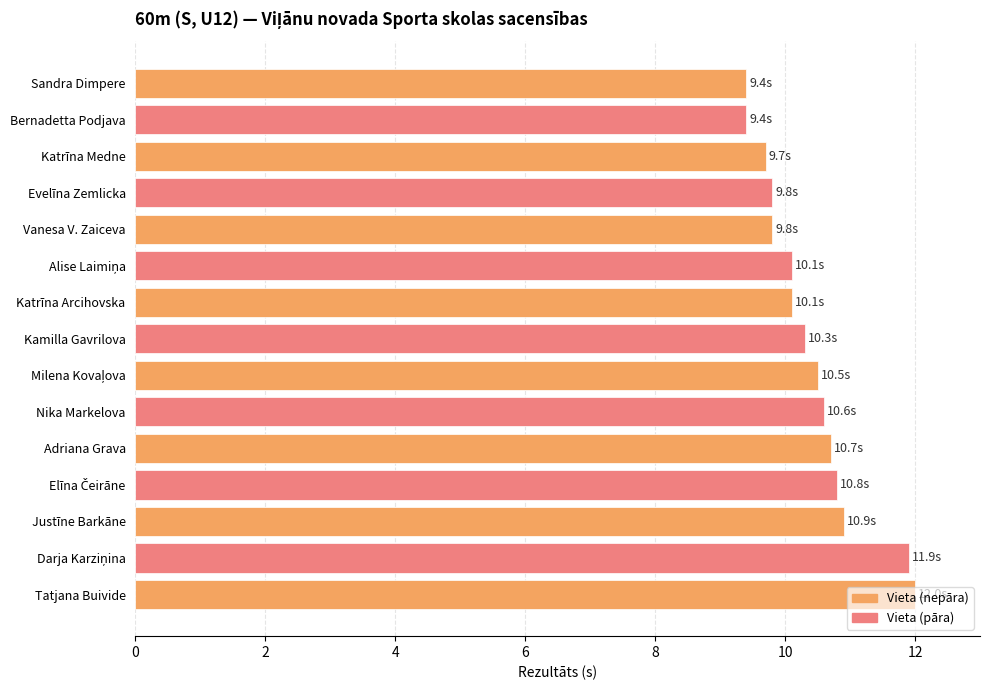

What is the difference between the values at Adriana Grava and Kamilla Gavrilova?

0.4